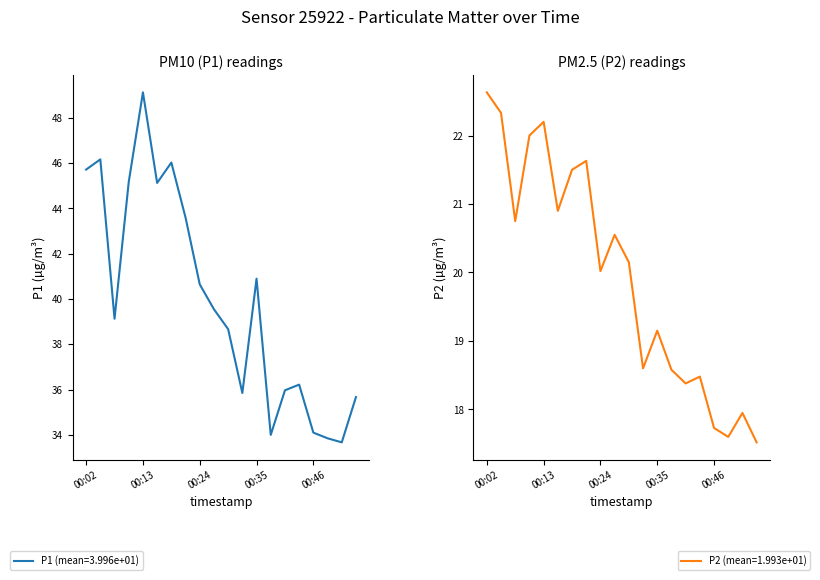

The value of P1 at 00:07 is 39.1. True or false?

True